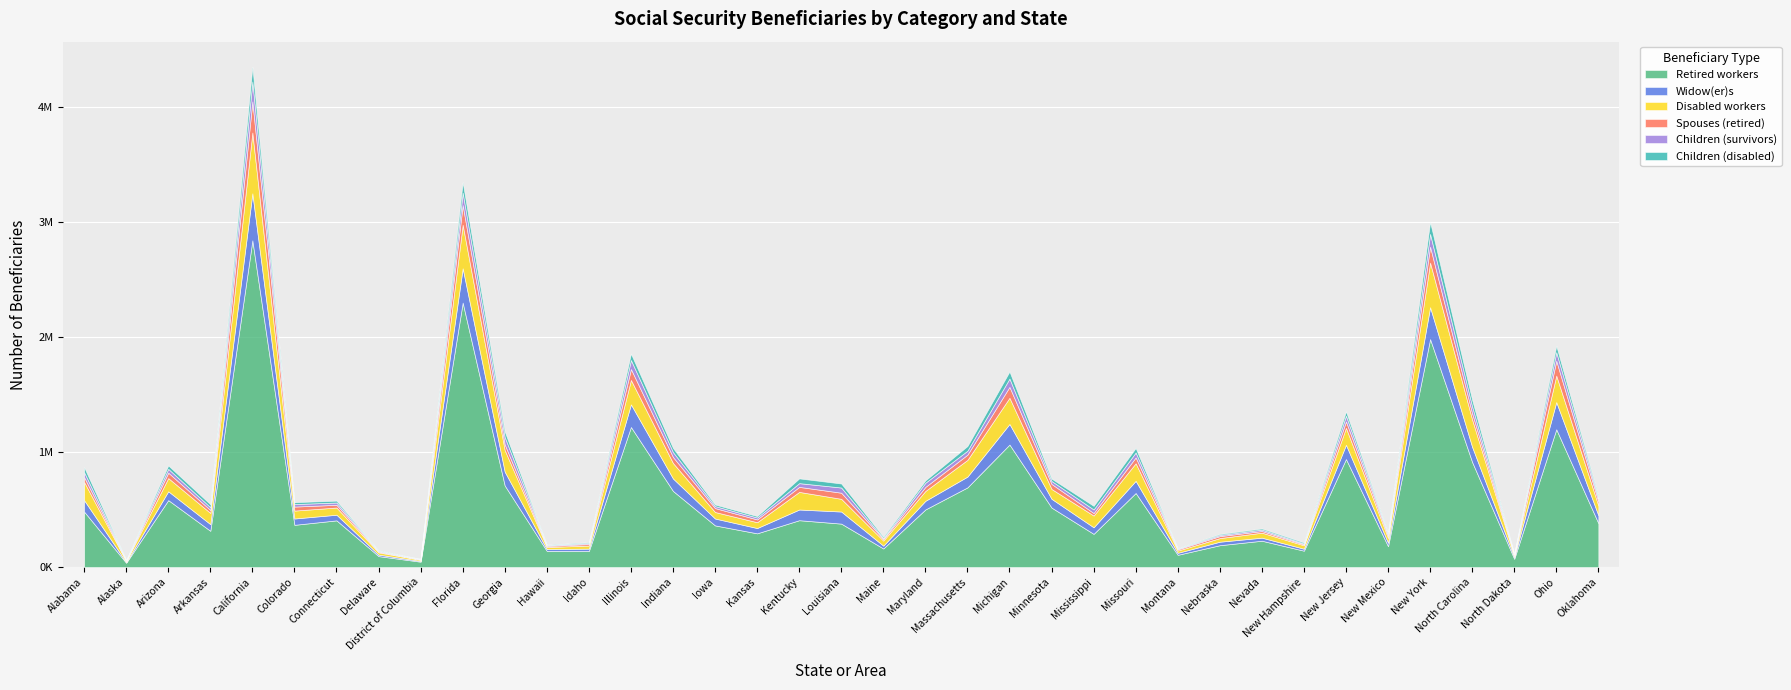

What position from the right is Alabama?

37